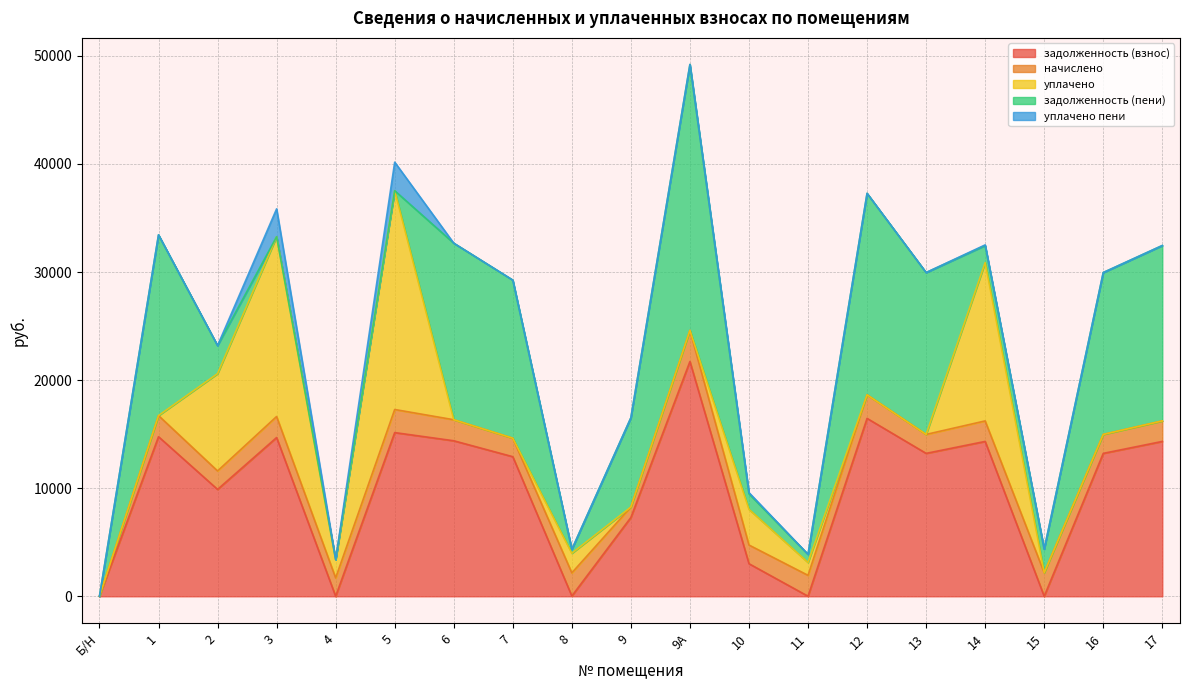

Between 12 and 17, which series saw the biggest shift?

задолженность (пени)